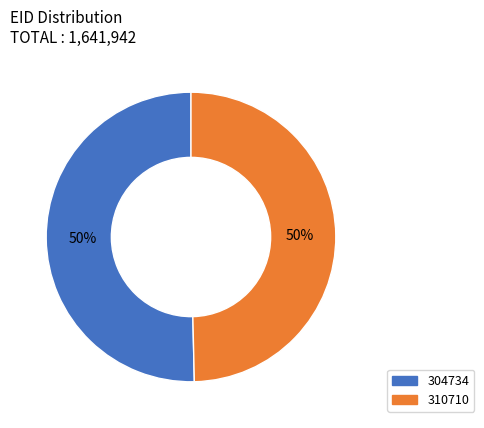

True or false: 310710 accounts for 50% of the total.

True